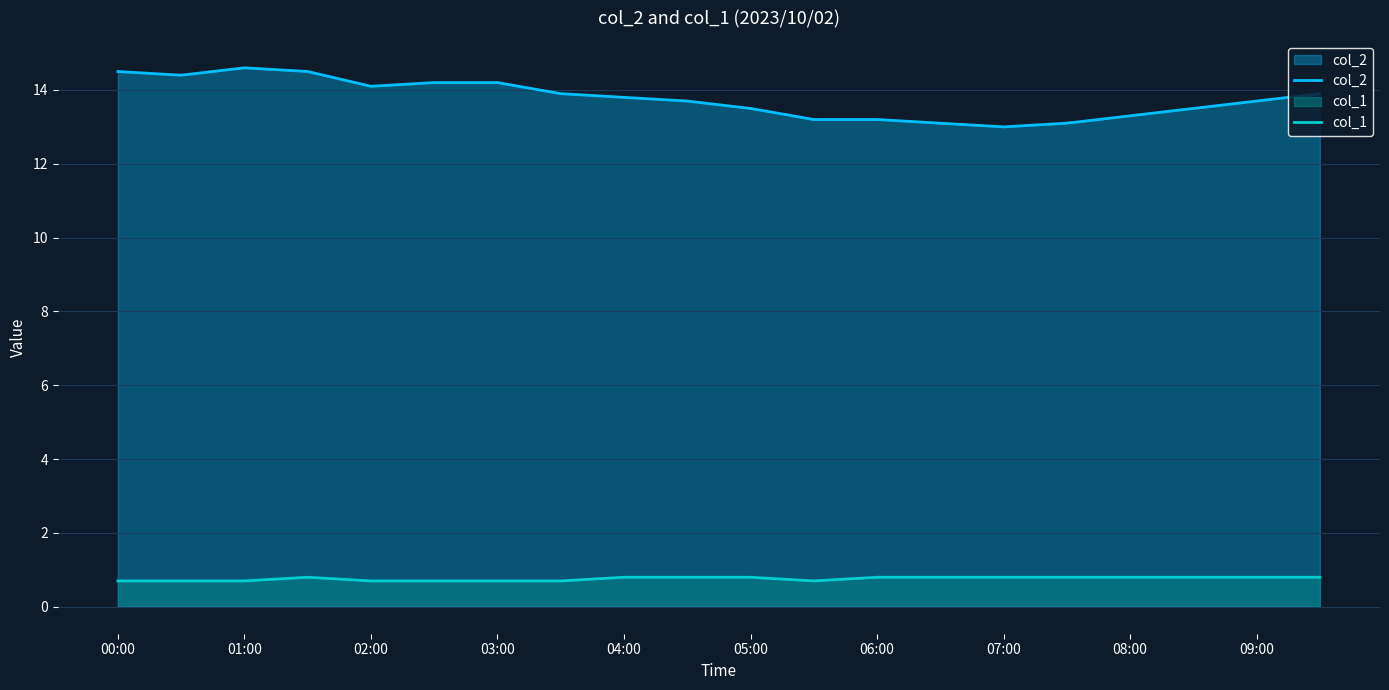

What is the value of the col_1 point at the 10th from the left?

0.8